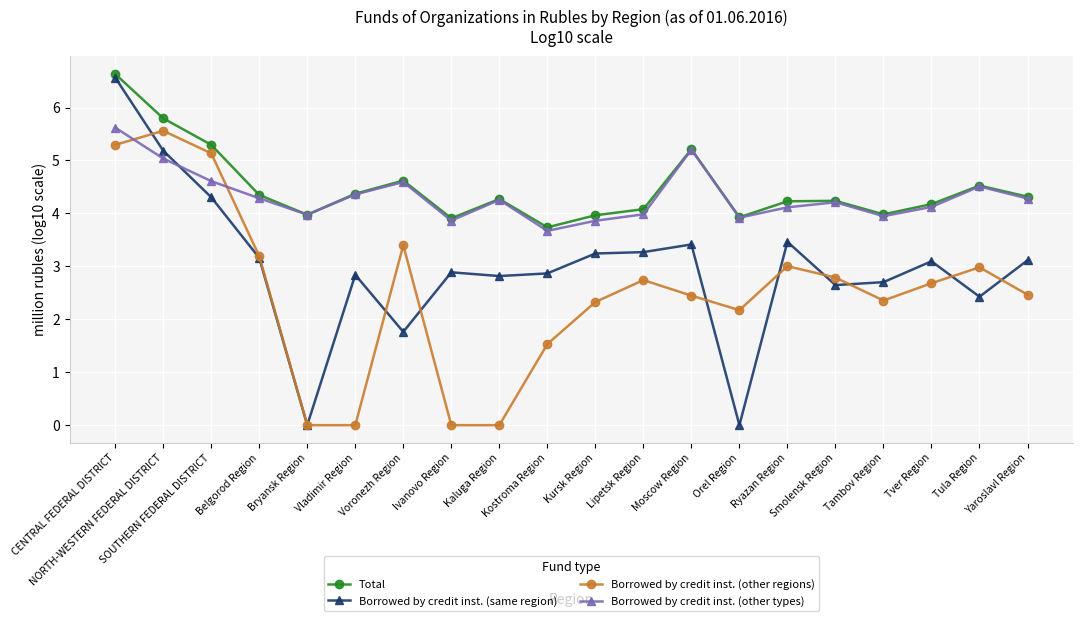

At how many categories does at least one series exceed 5?

4